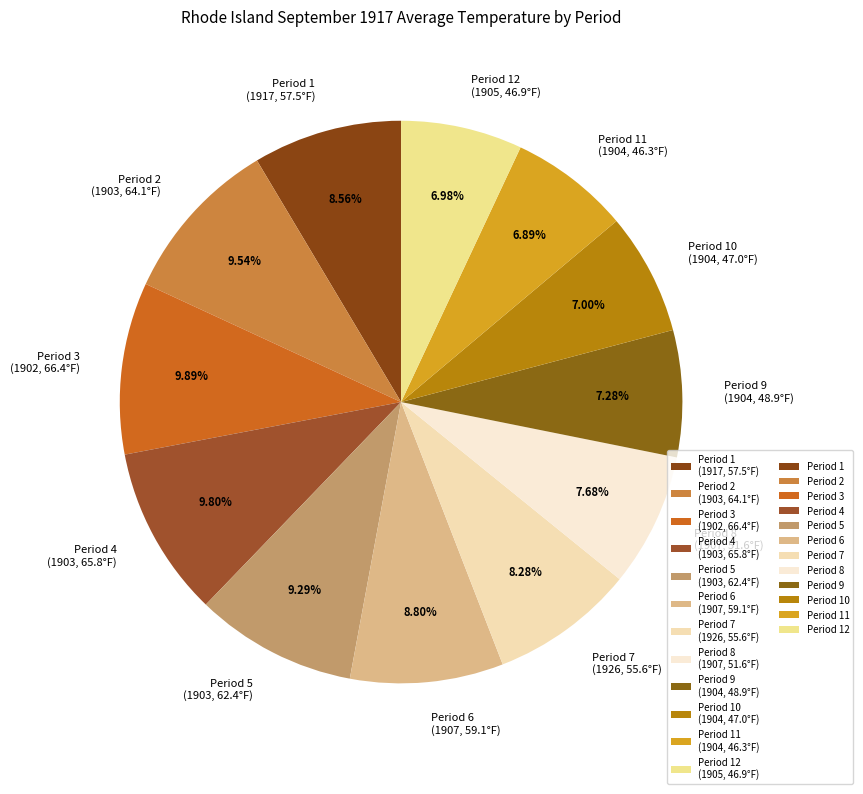

Rank the categories by value from highest to lowest.

Period 3 (1902, 66.4°F), Period 4 (1903, 65.8°F), Period 2 (1903, 64.1°F), Period 5 (1903, 62.4°F), Period 6 (1907, 59.1°F), Period 1 (1917, 57.5°F), Period 7 (1926, 55.6°F), Period 8 (1907, 51.6°F), Period 9 (1904, 48.9°F), Period 10 (1904, 47.0°F), Period 12 (1905, 46.9°F), Period 11 (1904, 46.3°F)